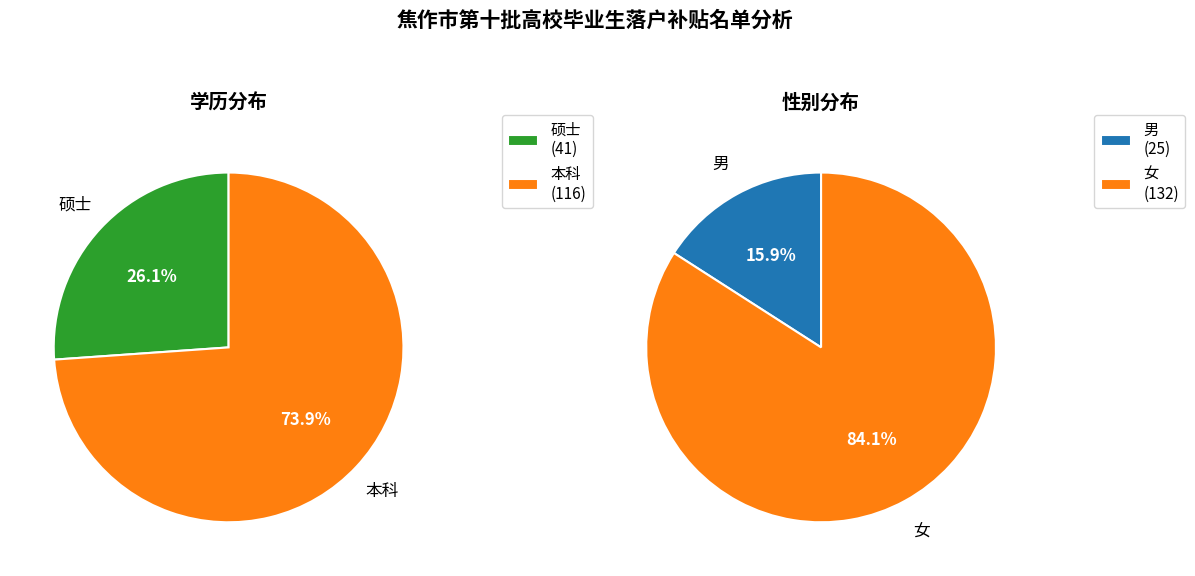

How many segments does this pie chart have?

2